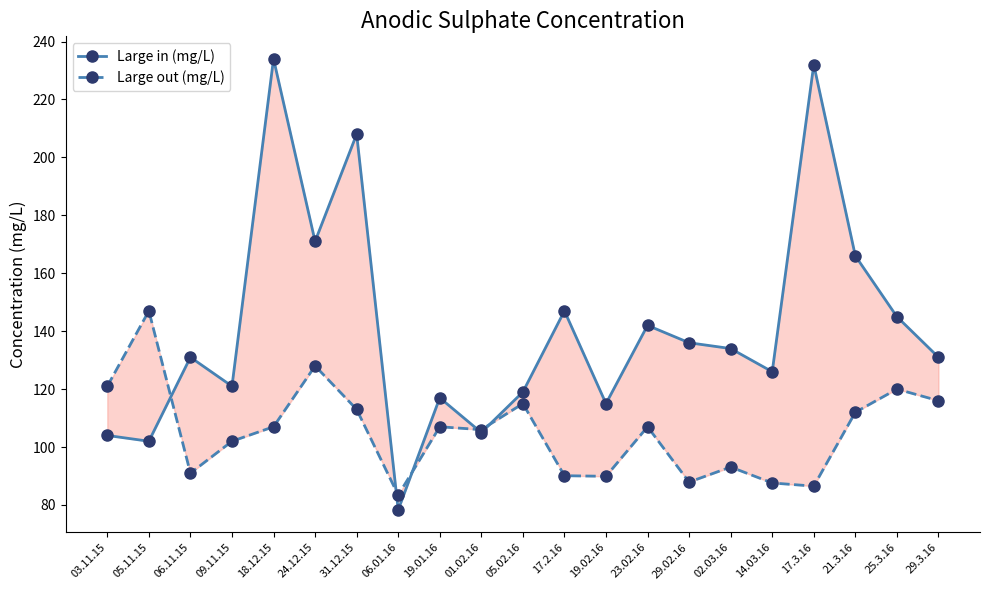

What is the spread (max minus min) of values at 06.11.15?

40.0